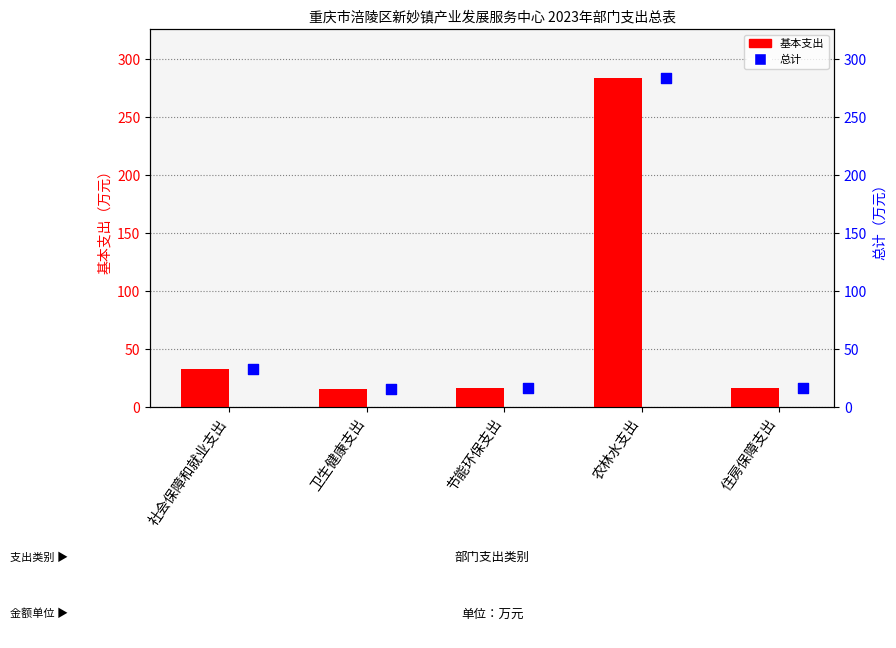

Which series contains the lowest Y value?

基本支出